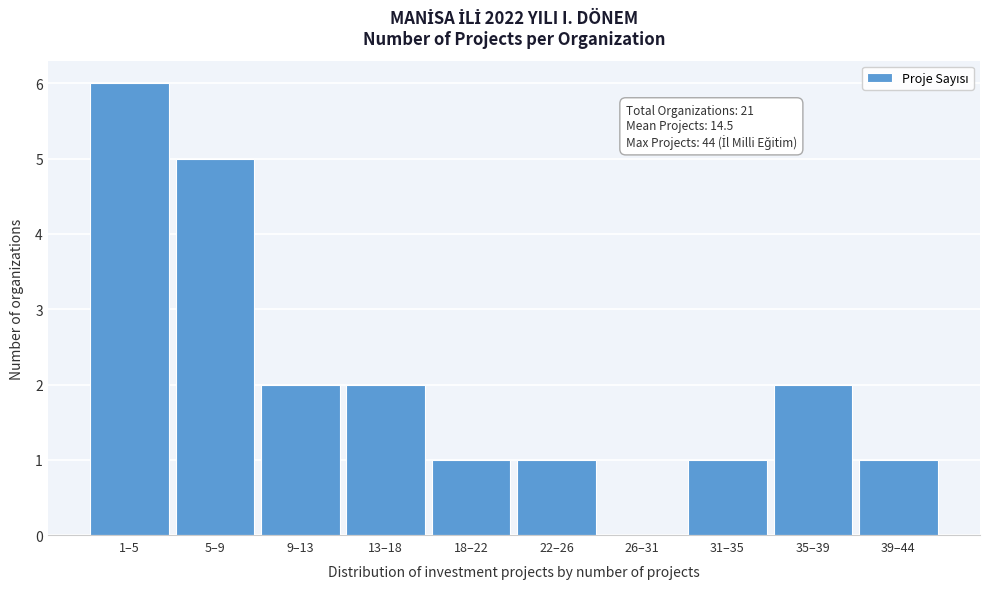

Reading left to right, list all the values displayed in this chart.

1–5=6	5–9=5	9–13=2	13–18=2	18–22=1	22–26=1	26–31=0	31–35=1	35–39=2	39–44=1